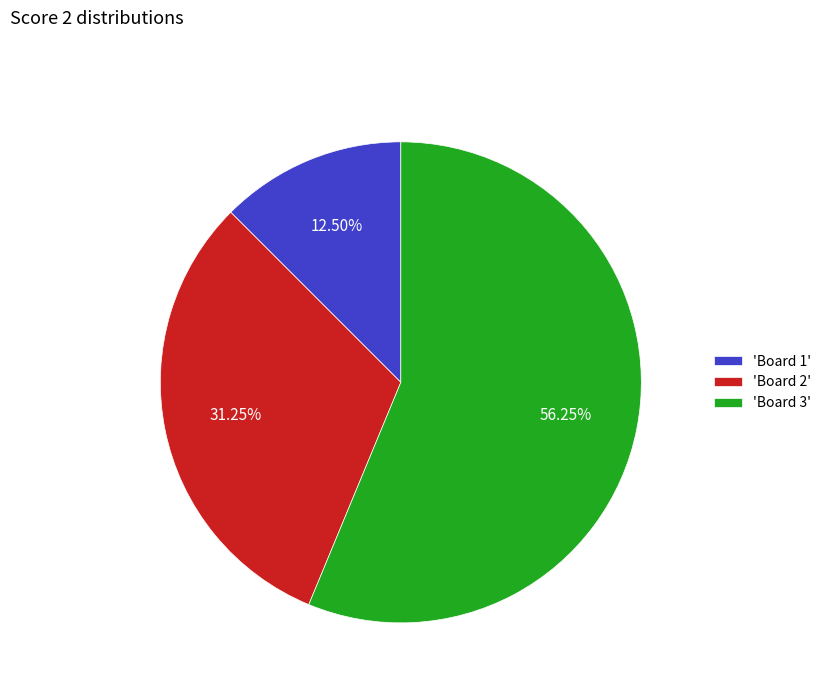

What is the majority slice?

'Board 3'